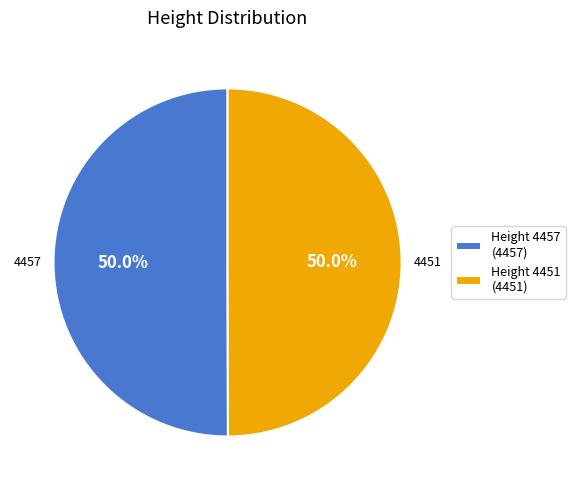

What percentage is NOT represented by Height 4457 (4457)?

50.0%